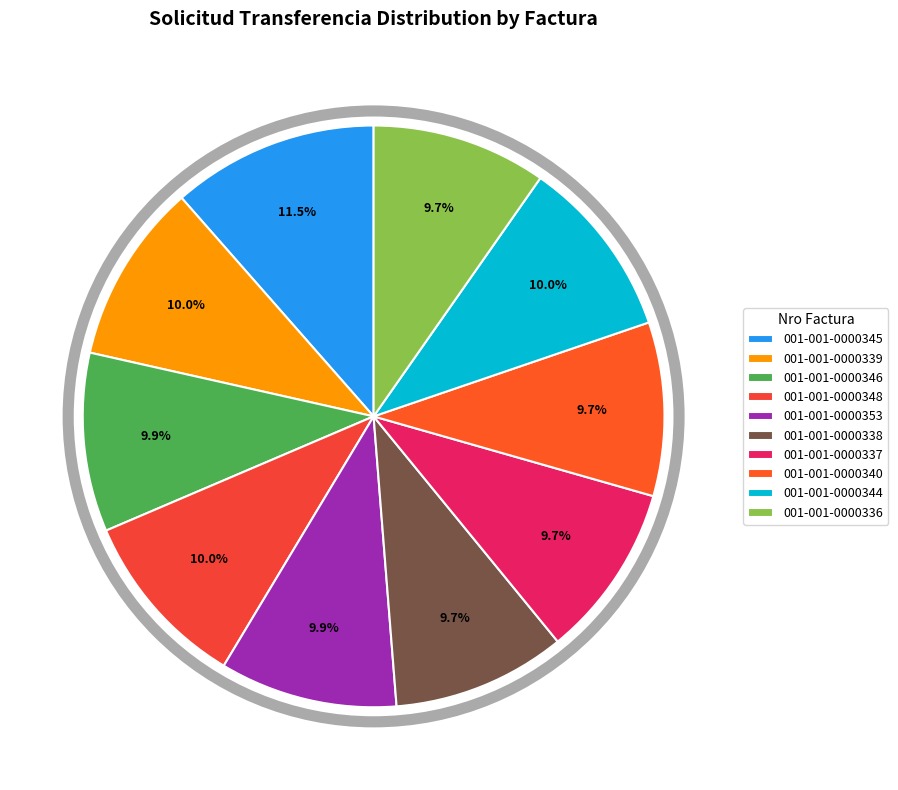

To the nearest percent, what percentage of the pie is 001-001-0000344?

10%